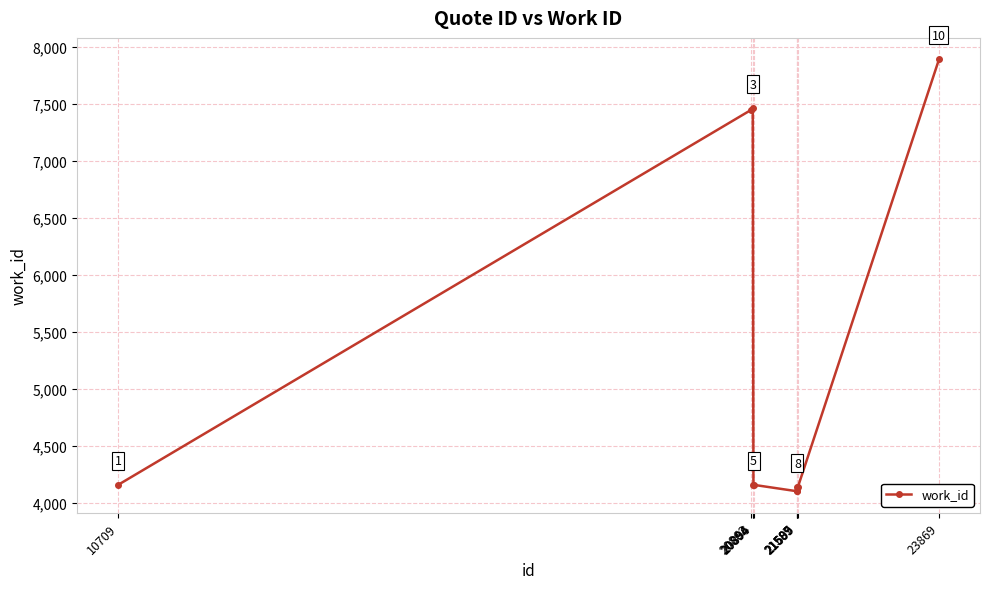

What is the sum of all values?

51762